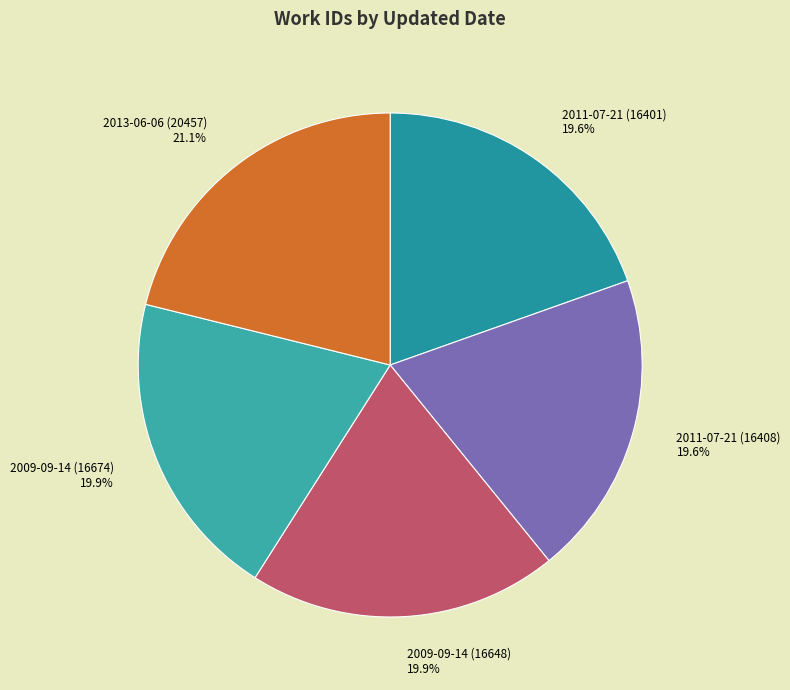

What is the ratio of the value at 2009-09-14 (16648) to the value at 2009-09-14 (16674)?

1.0